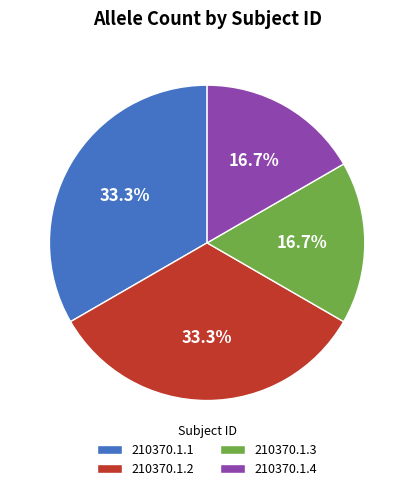

The 210370.1.2 slice represents 33% of the pie. True or false?

True